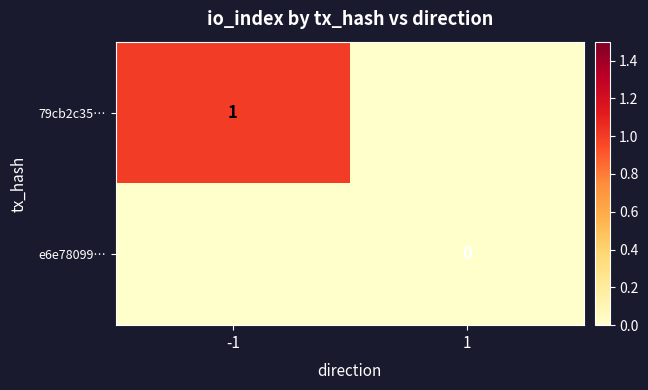

Is it true that 79cb2c35… equals 1.0 at -1?

True